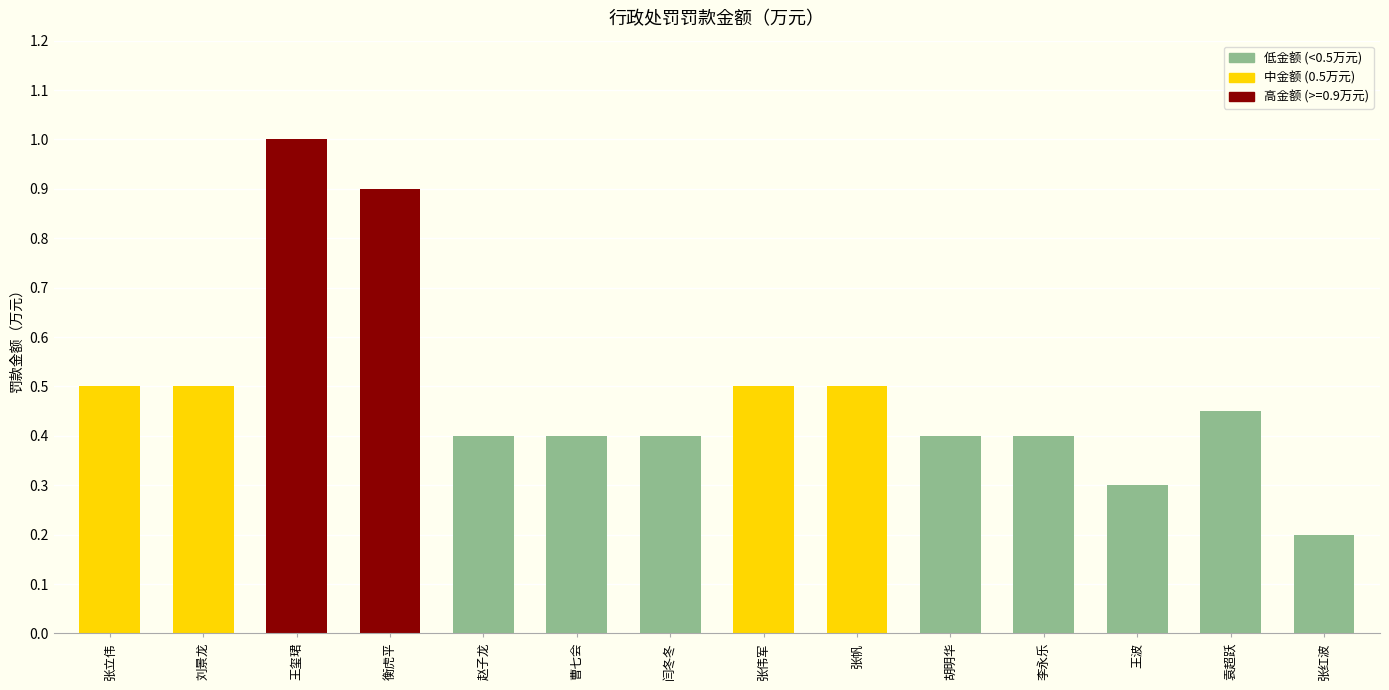

What position from the right is 王玺珺?

12